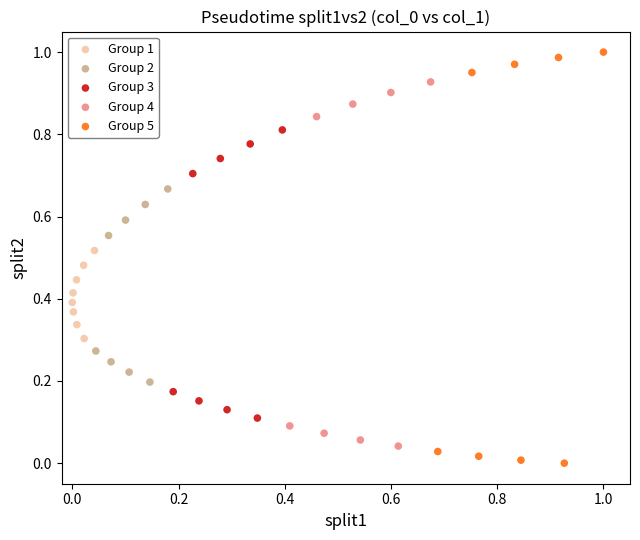

Which series has the largest Y range (max minus min)?

Group 5